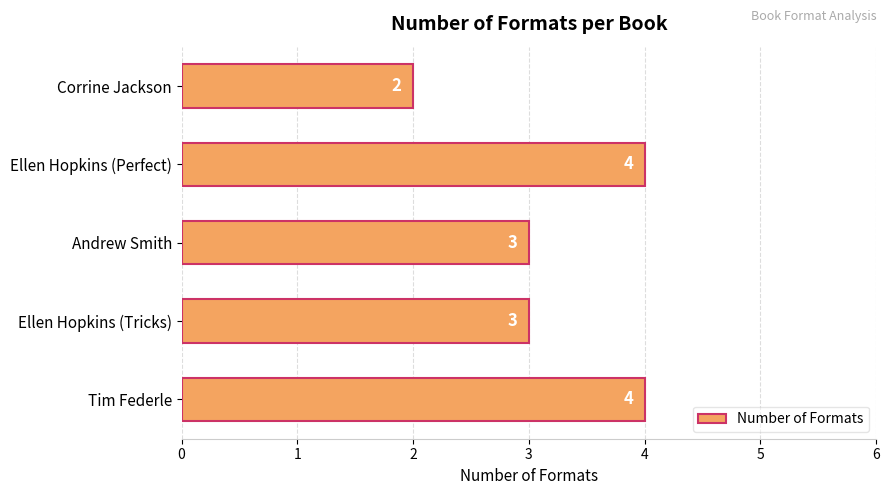

Reading bottom to top, transcribe all the data shown in this chart.

4	3	3	4	2